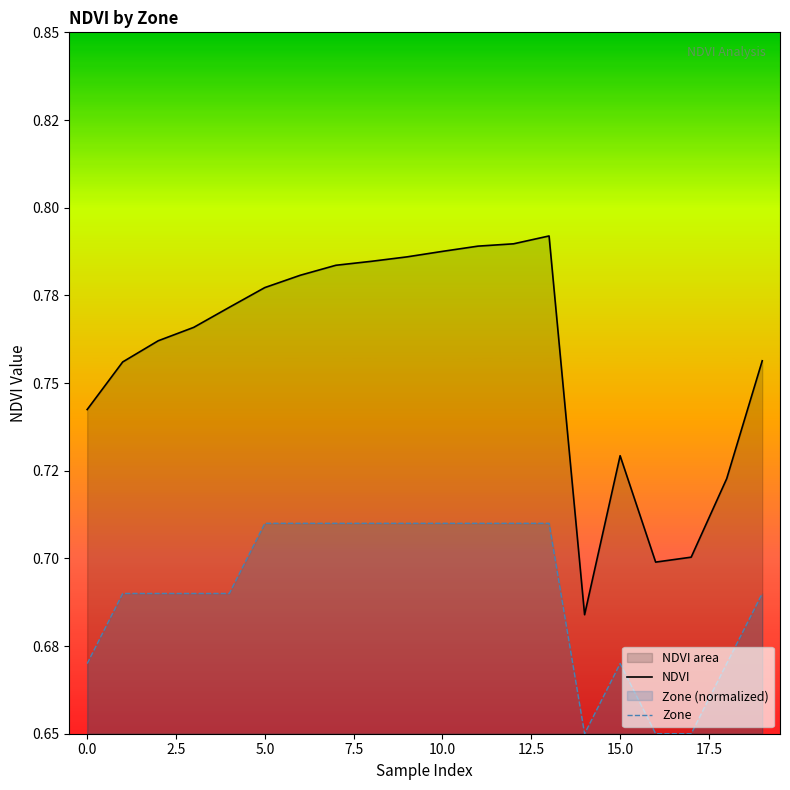

How many interior local peaks does the Zone series have?

1